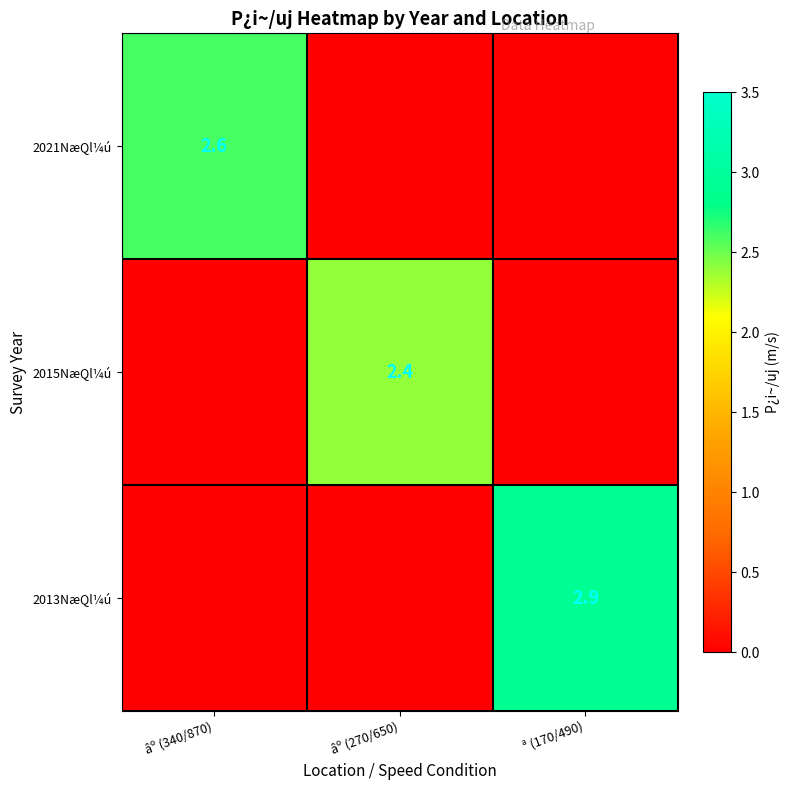

The value of 2015NæQl¼ú at âº (270/650) is 3.5. True or false?

False